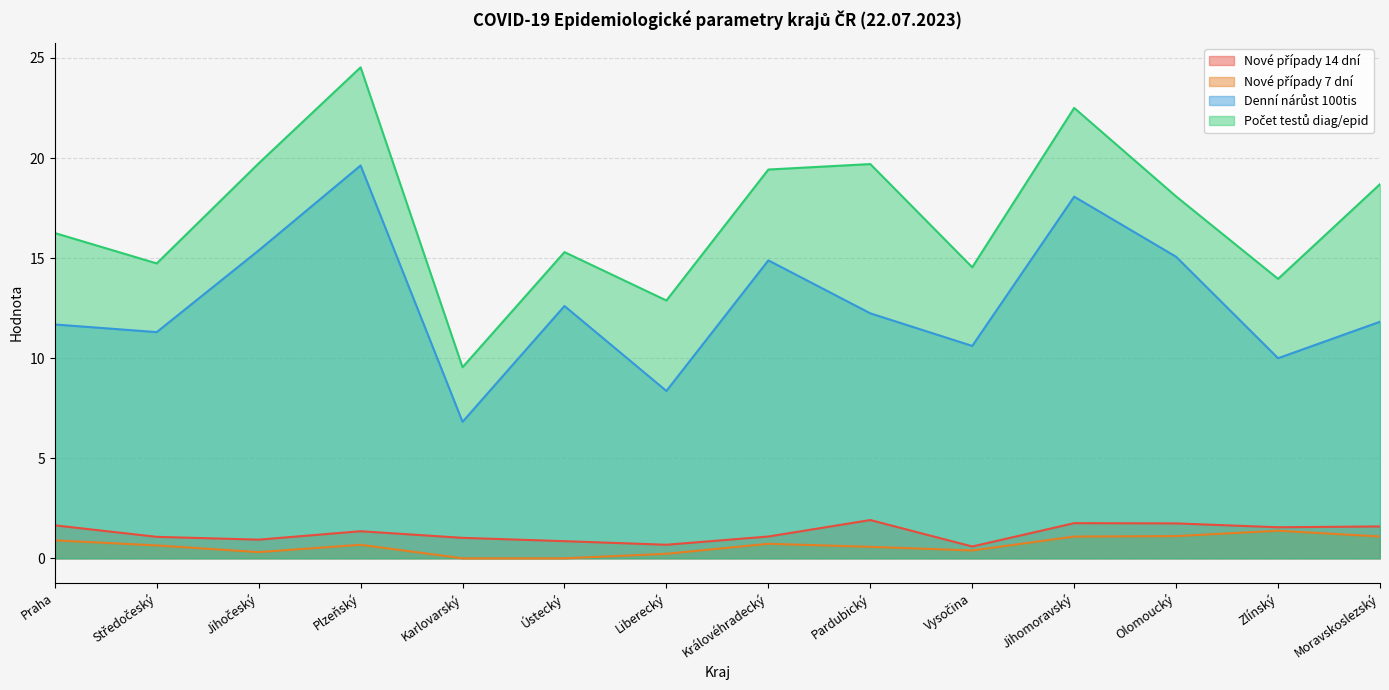

Which category has the lowest value in the Nové případy 14 dní series?

Vysočina